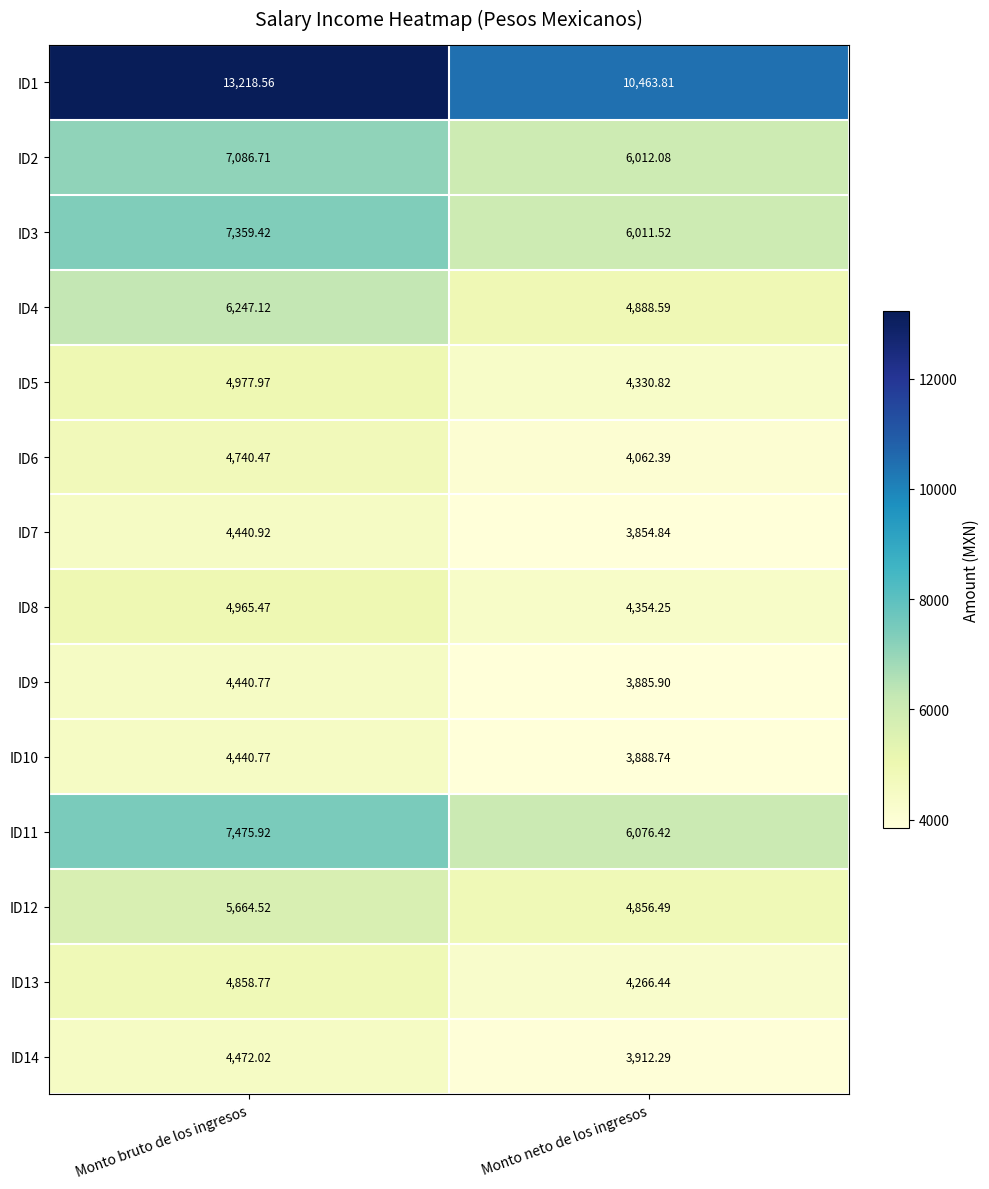

Which series has the largest total across all categories?

ID1